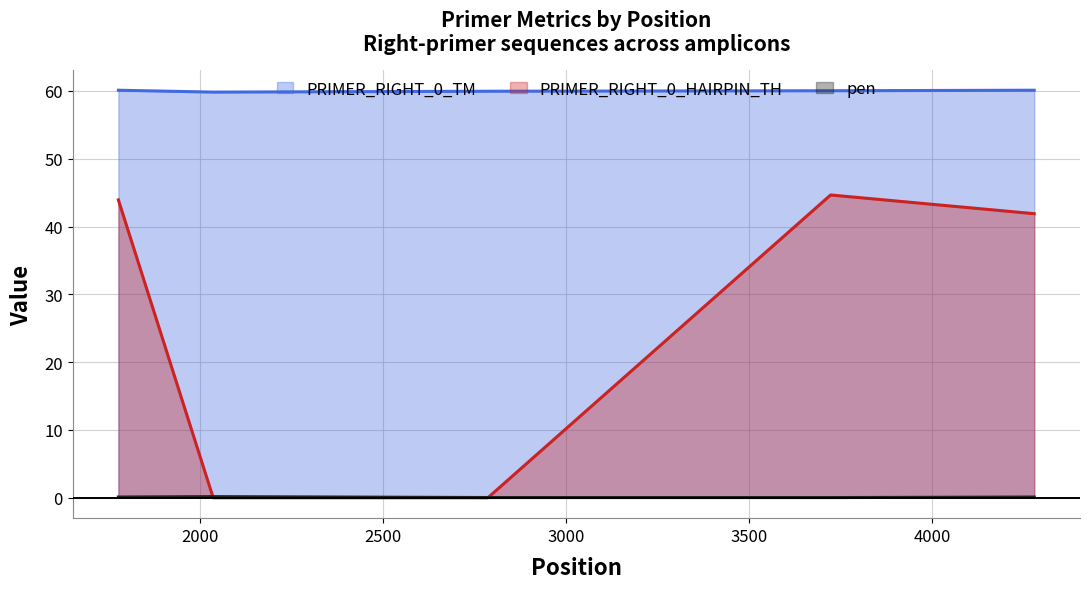

Which series has the largest total across all categories?

PRIMER_RIGHT_0_TM